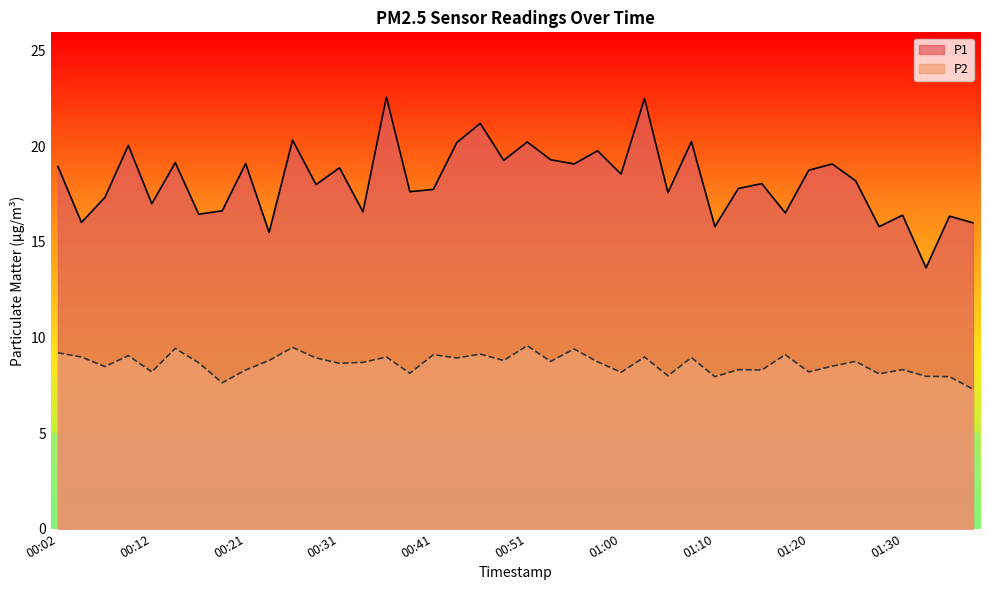

What is the minimum value for P1?

13.7